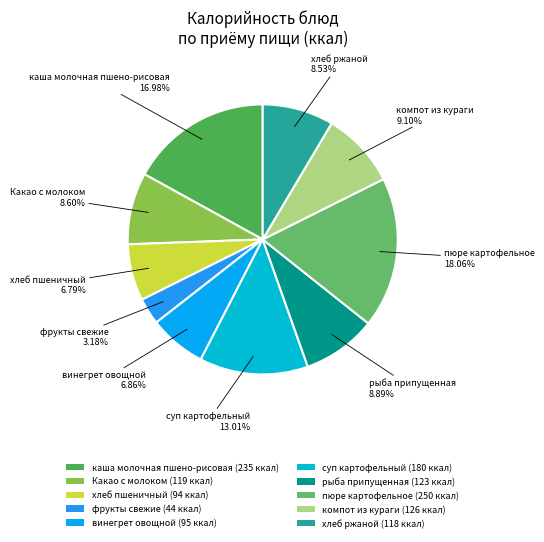

Is Какао с молоком the majority of the pie?

No